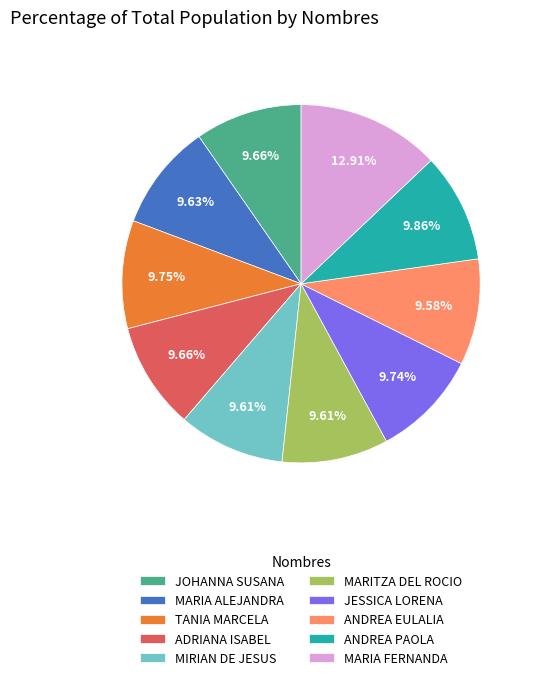

Is MARIA ALEJANDRA the majority of the pie?

No